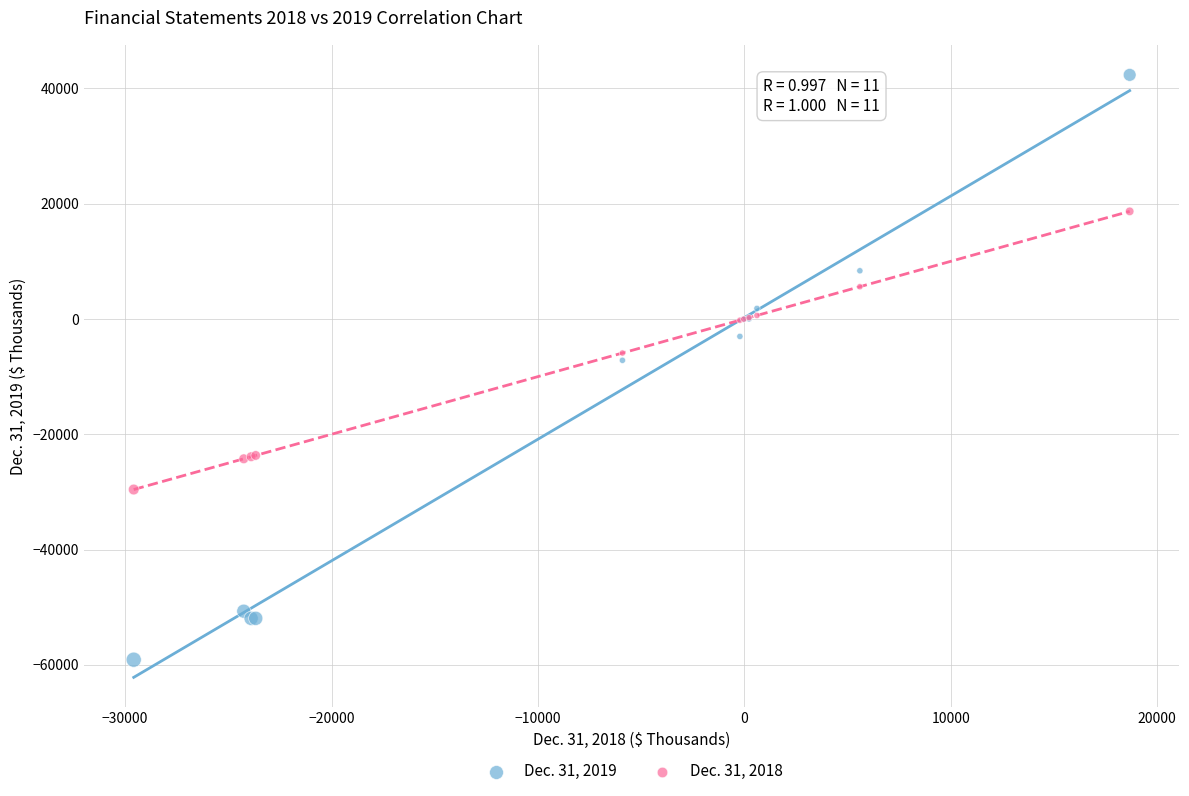

Which series has the widest spread of Y values?

Dec. 31, 2019